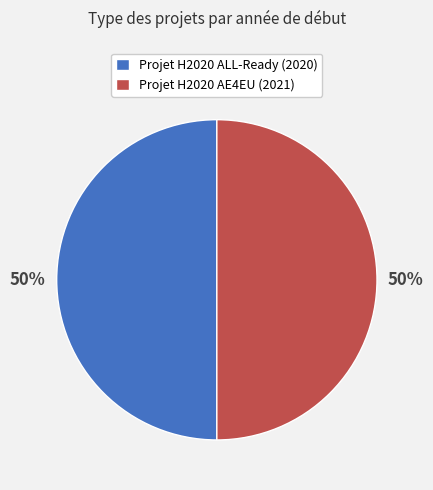

To the nearest percent, what percentage of the pie is Projet H2020 AE4EU?

50%